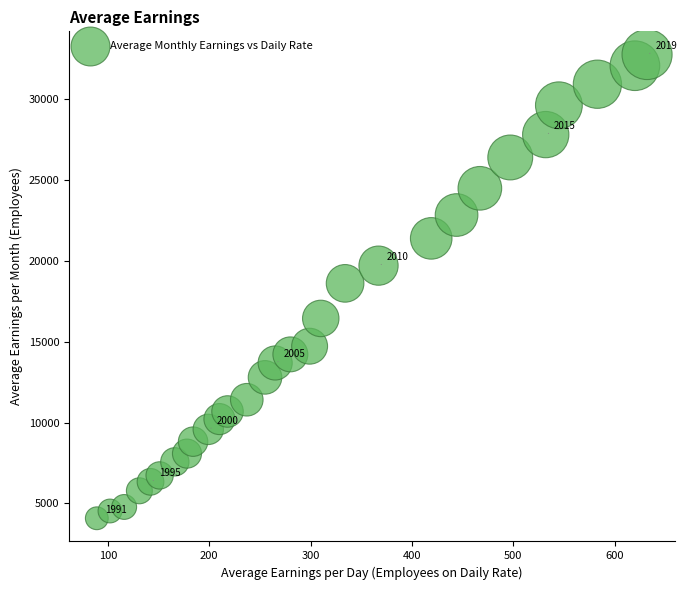

What is the range of X values (max minus min)?

543